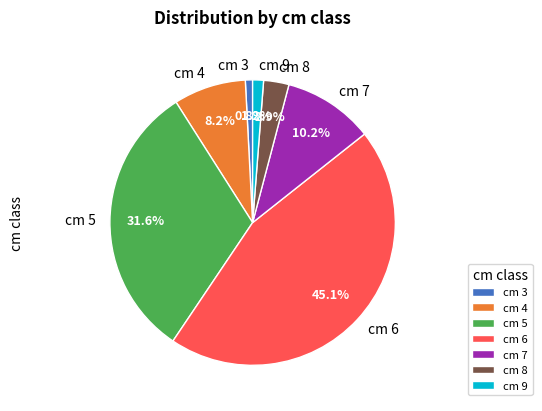

Which has a higher value, cm 5 or cm 4?

cm 5